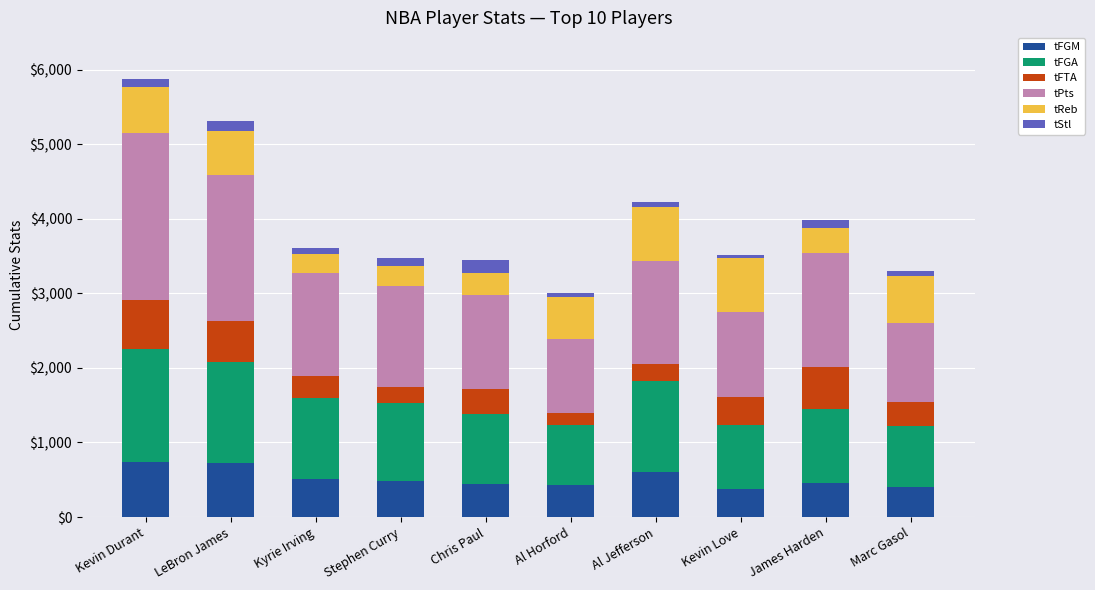

What is the minimum value for tFGM?

375.8